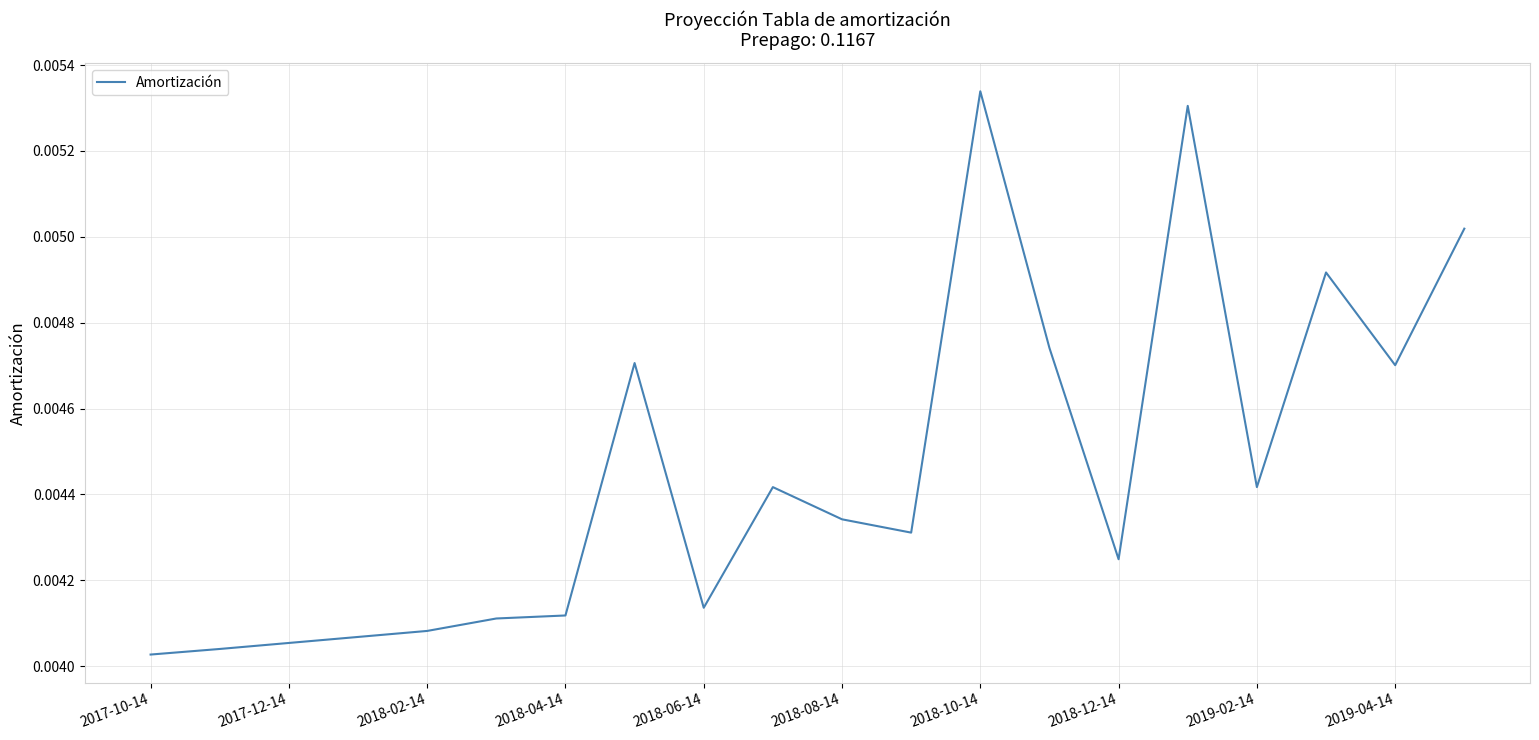

Does the chart display data point markers on the line(s)?

No